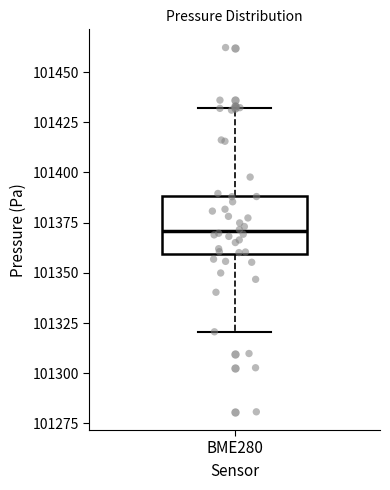

Where does the median line of the box for BME280 sit on the y-axis? The values are not printed on the chart, so give them approximately, as read against the axis.

101370